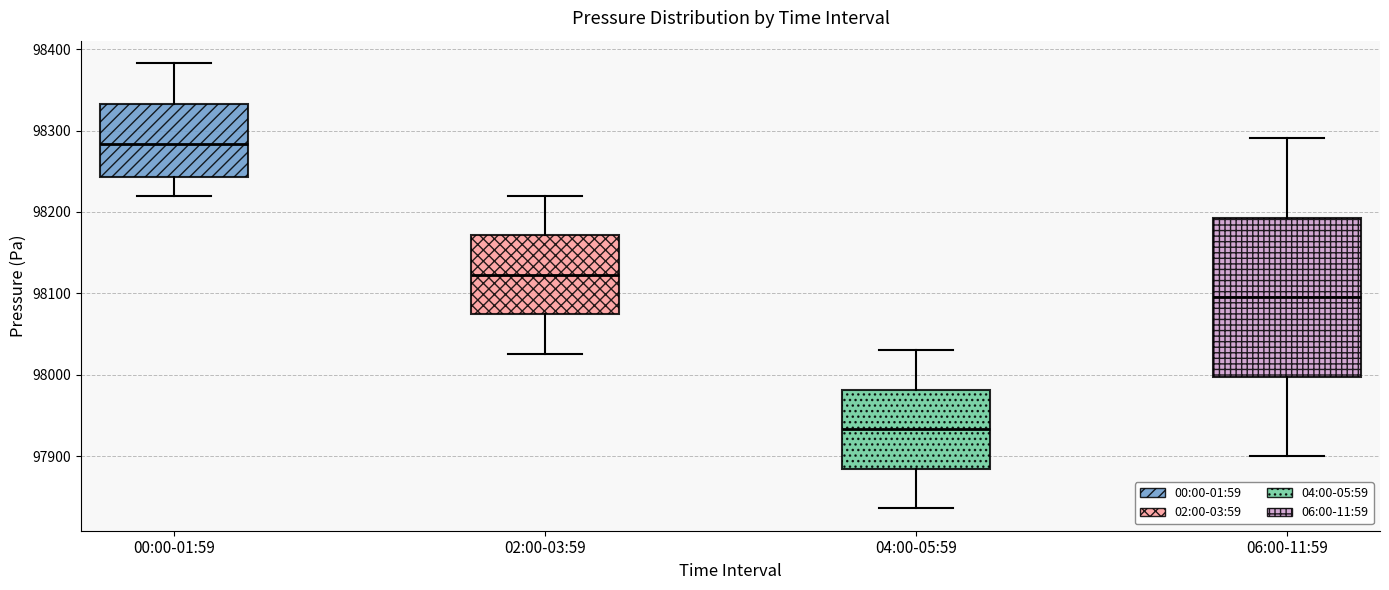

Comparing the boxes themselves (not the whiskers), which one is the tallest?

06:00-11:59